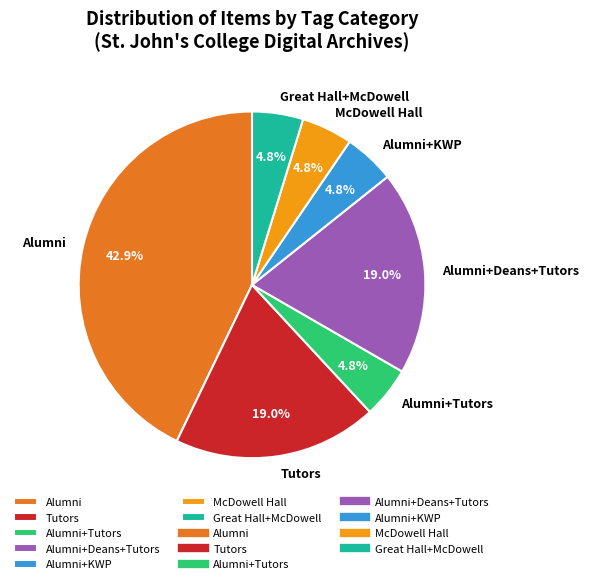

What is the largest slice in the pie chart?

Alumni